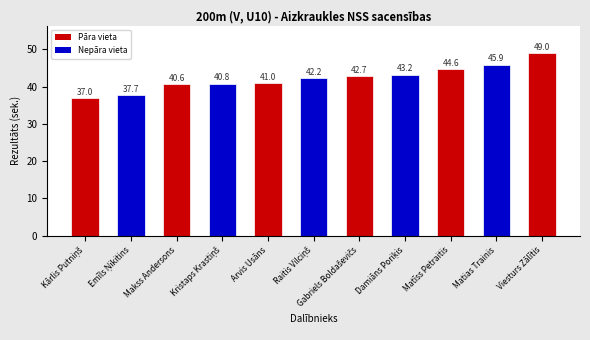

What is the maximum value shown in the chart?

49.0